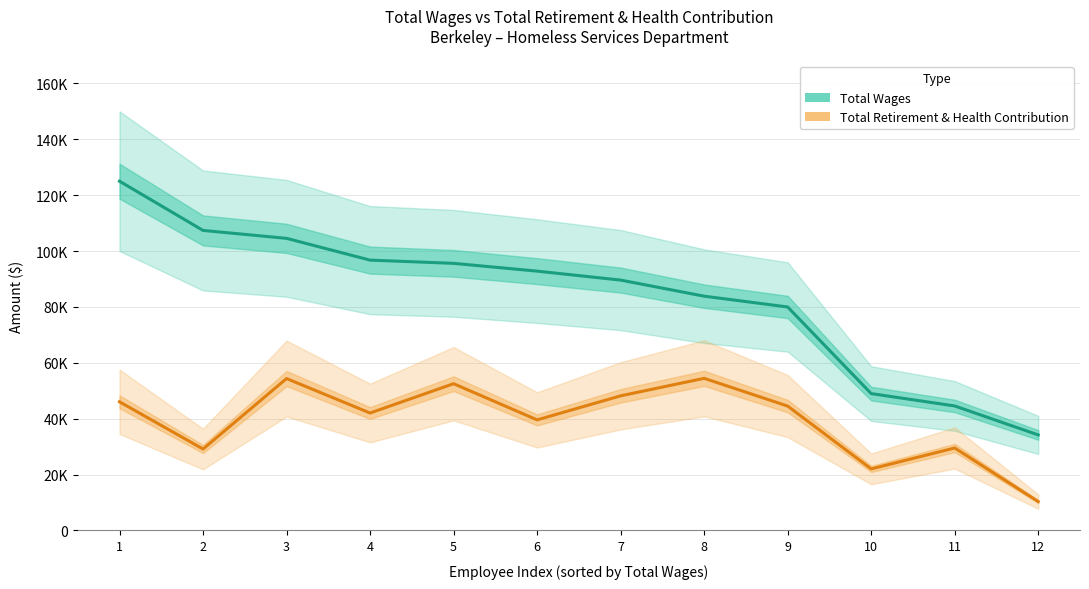

At which category does the chart reach its peak across all series?

1